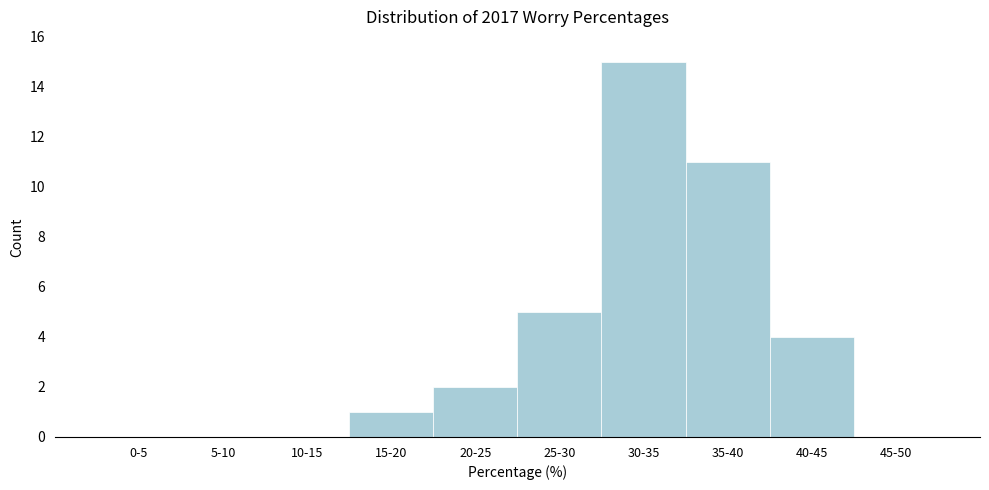

Reading left to right, transcribe all the data shown in this chart.

0-5=0	5-10=0	10-15=0	15-20=1	20-25=2	25-30=5	30-35=15	35-40=11	40-45=4	45-50=0